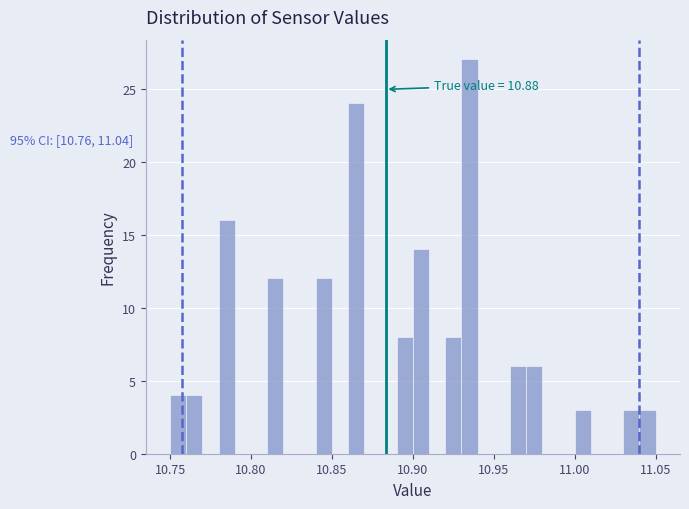

Read against the x-axis, roughly where is the centre of the tallest bar?

10.935